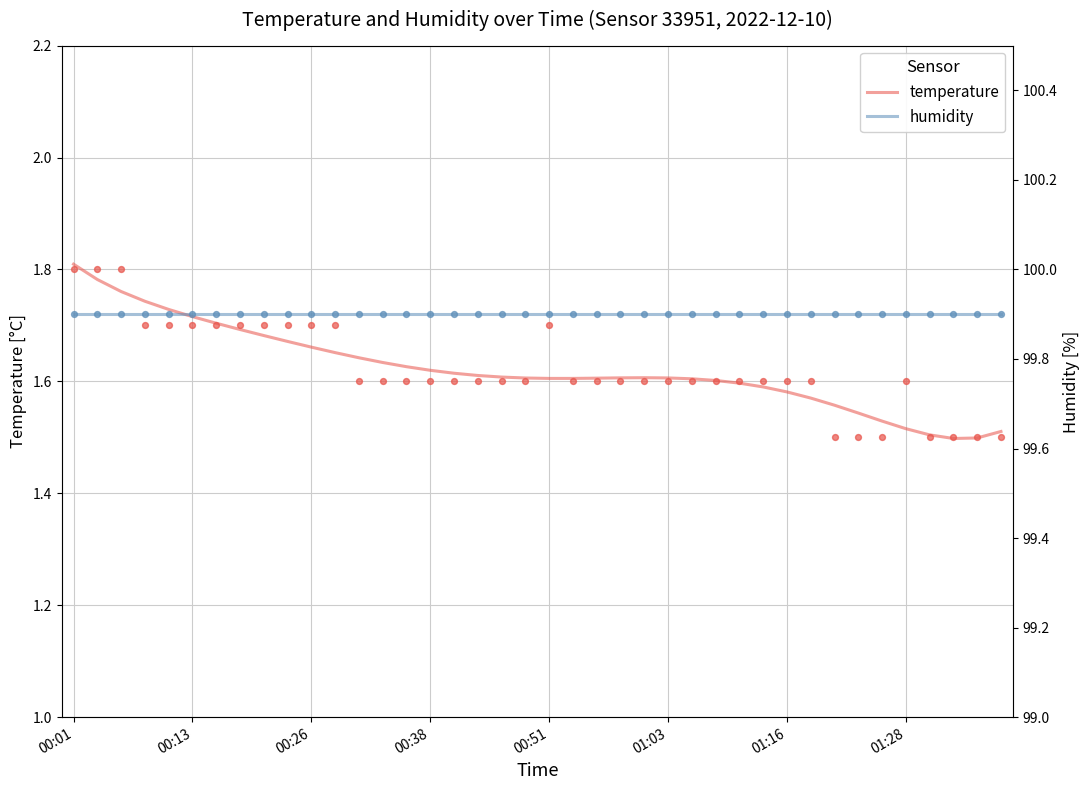

At which label does temperature reach its peak?

00:01